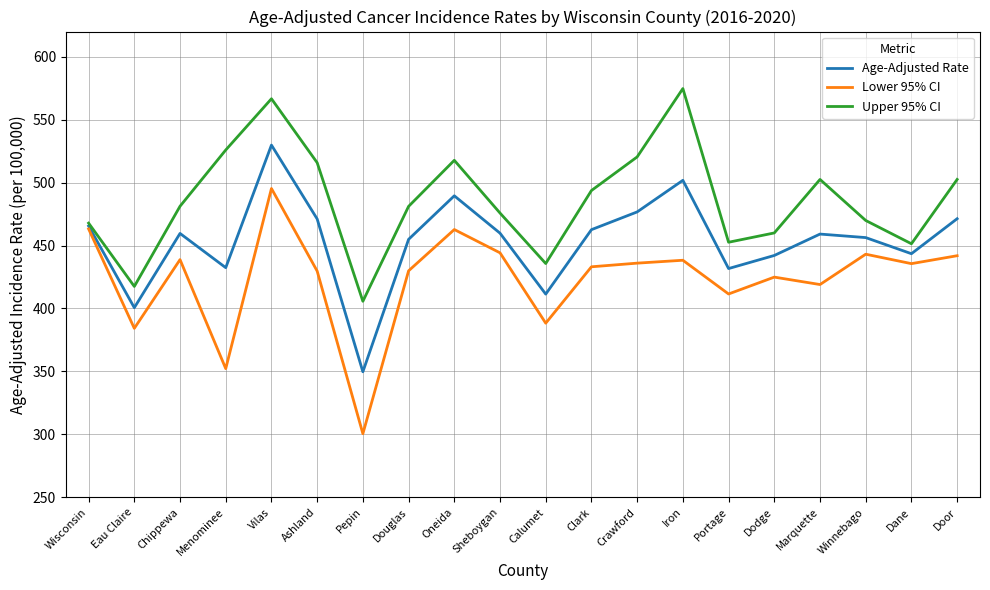

Count the number of categories in the chart.

20